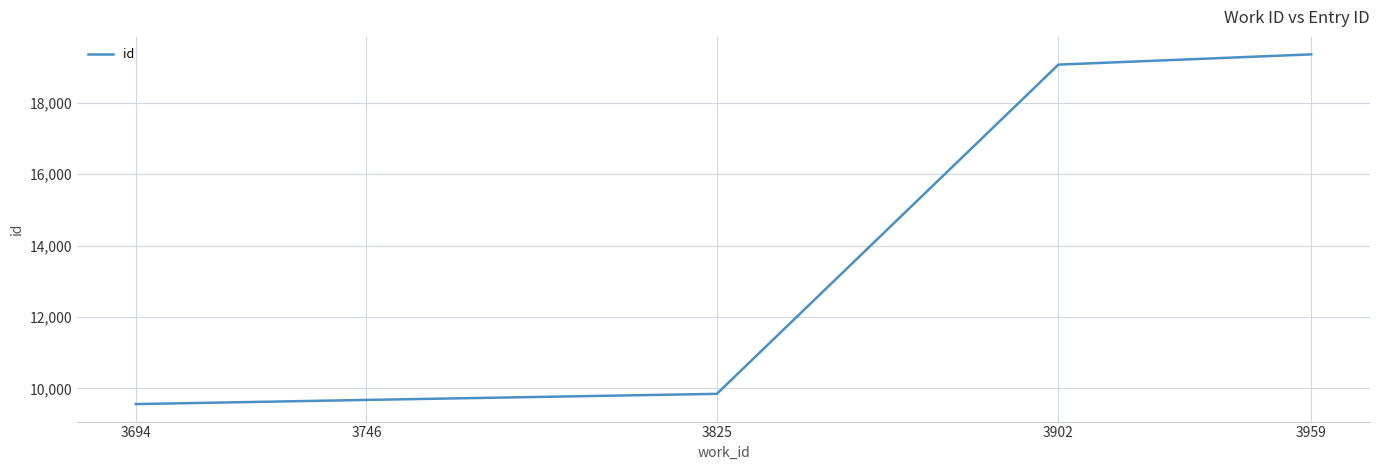

Count the number of data series in this chart.

1